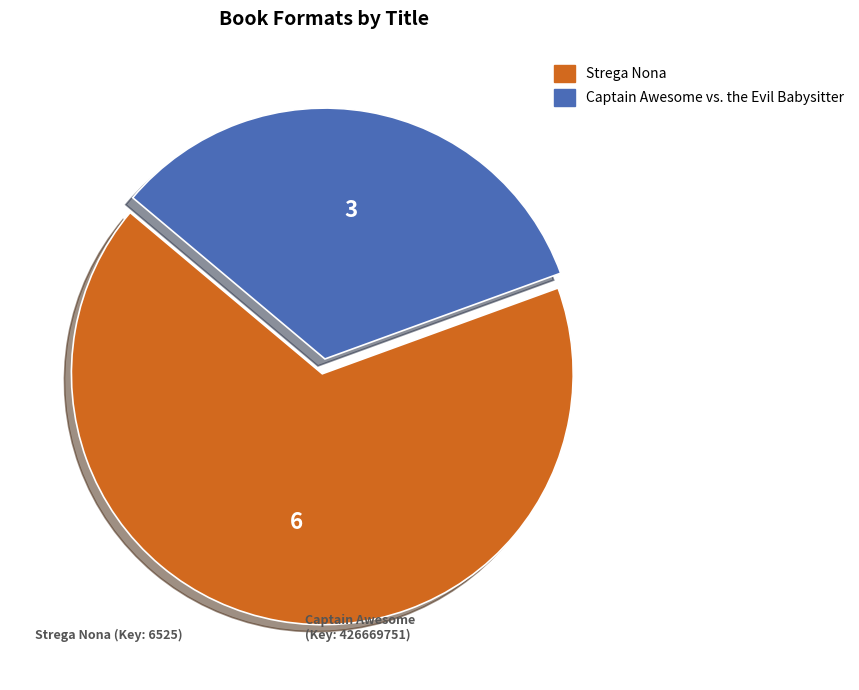

Is there a majority slice in this chart?

Yes